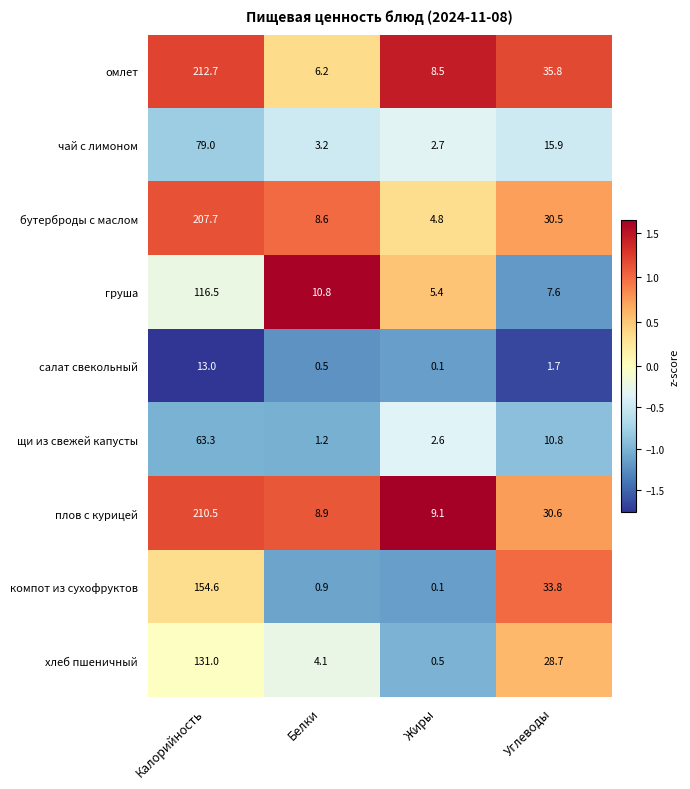

Which label corresponds to the largest value in the chart?

Калорийность